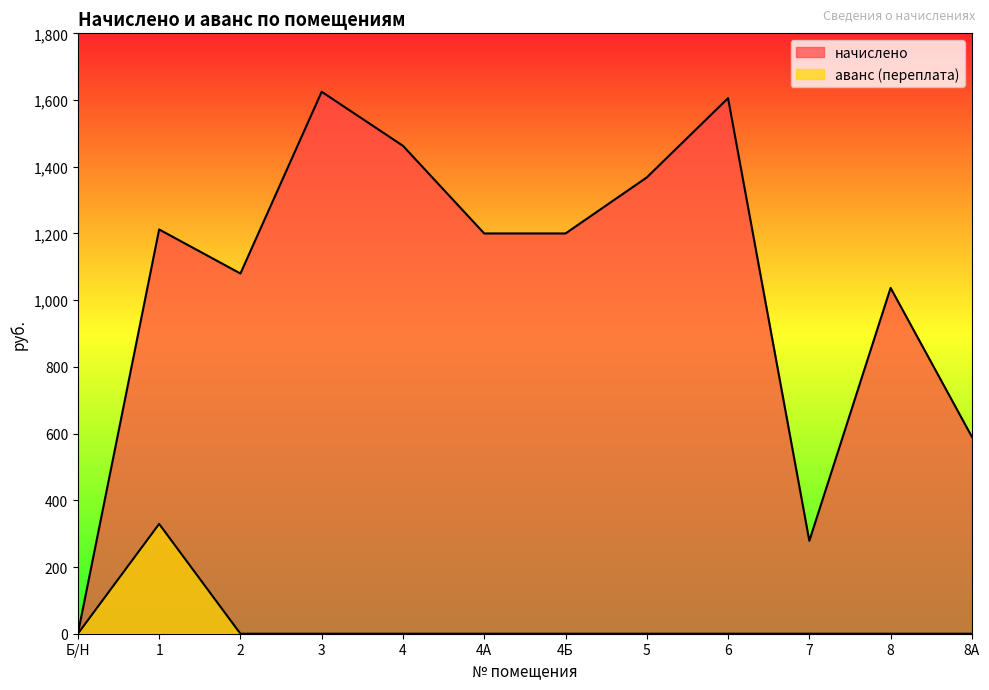

Which has a higher value, Б/Н or 2?

2